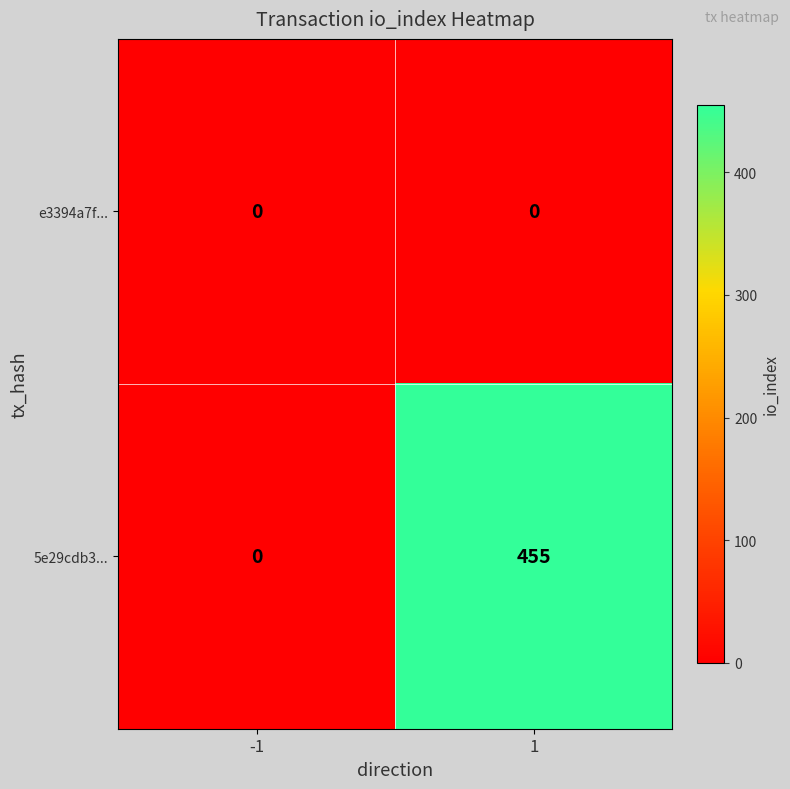

How many categories are shown in the chart?

2